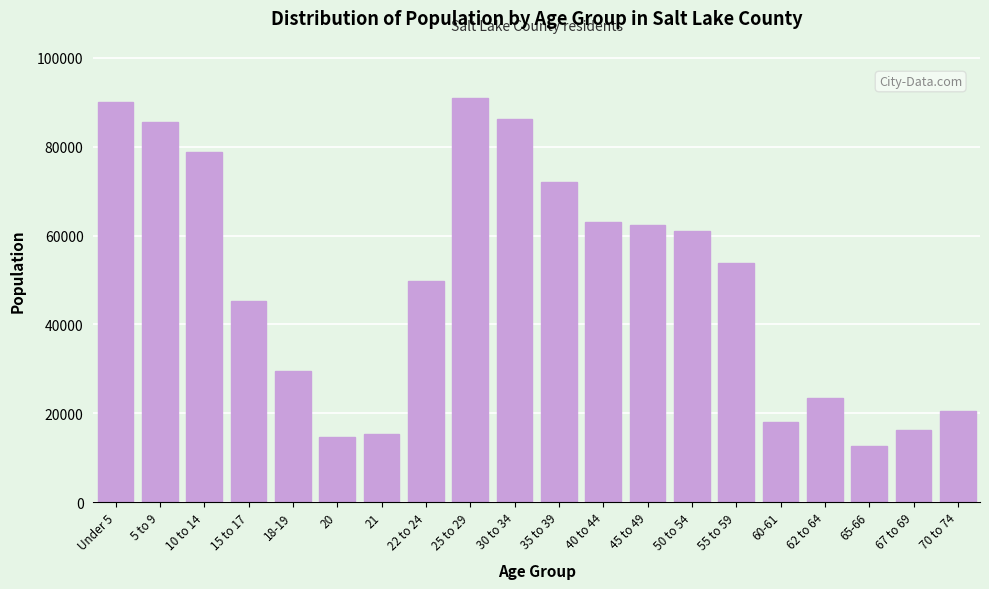

Reading left to right, list all the values displayed in this chart.

Under 5=90106	5 to 9=85529	10 to 14=78783	15 to 17=45363	18-19=29410	20=14742	21=15341	22 to 24=49821	25 to 29=90884	30 to 34=86337	35 to 39=72039	40 to 44=62959	45 to 49=62450	50 to 54=60992	55 to 59=53920	60-61=18129	62 to 64=23483	65-66=12741	67 to 69=16274	70 to 74=20480